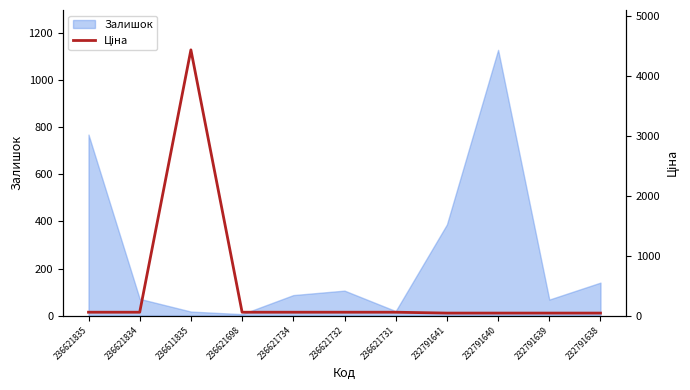

What position from the right is 232791640?

3